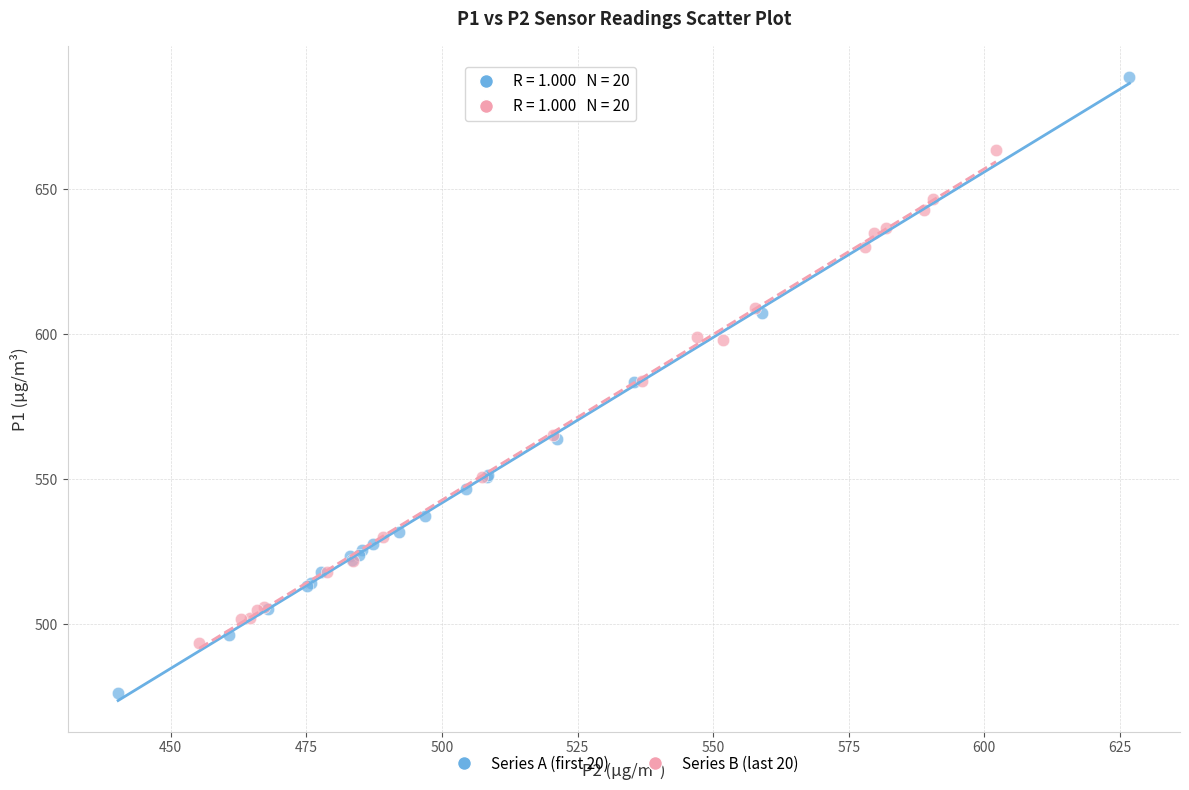

Which series reaches the maximum Y coordinate?

Series A (first 20)